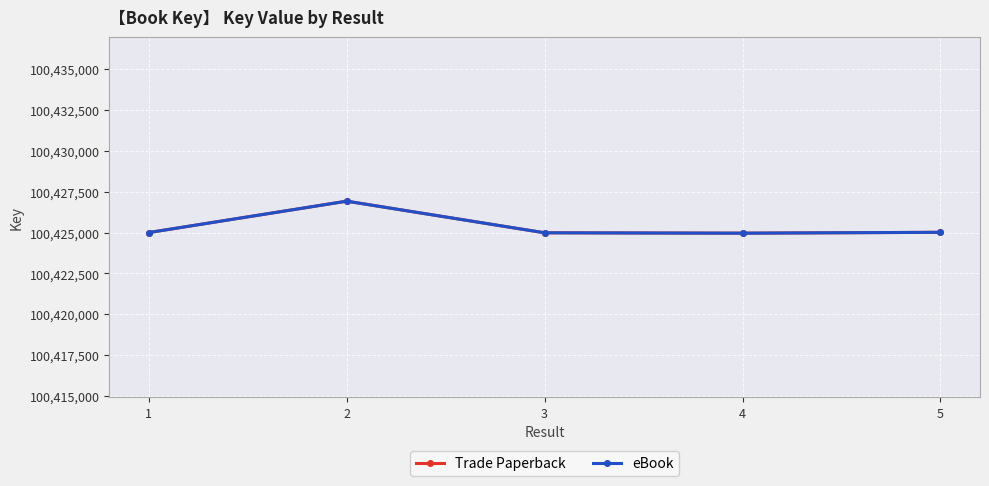

At how many categories does at least one series exceed 100426375?

1